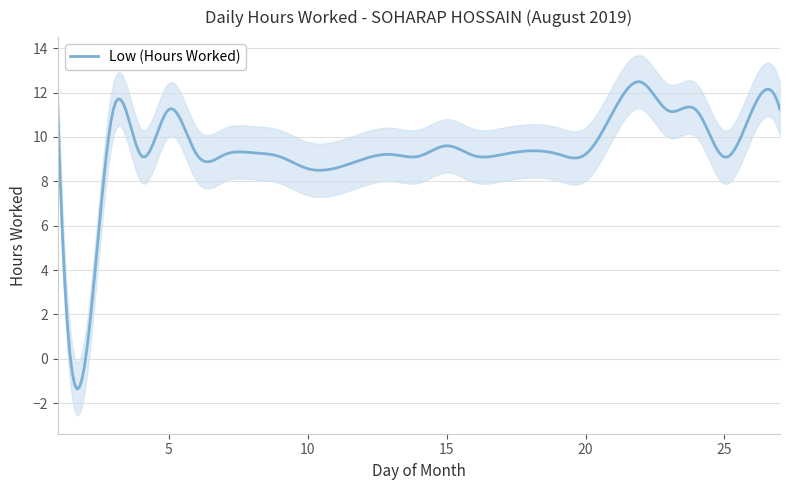

List the labels in order of value, smallest first.

2, 10, 25, 9, 14, 16, 4, 7, 6, 13, 17, 20, 19, 8, 15, 21, 23, 24, 26, 3, 5, 27, 1, 22